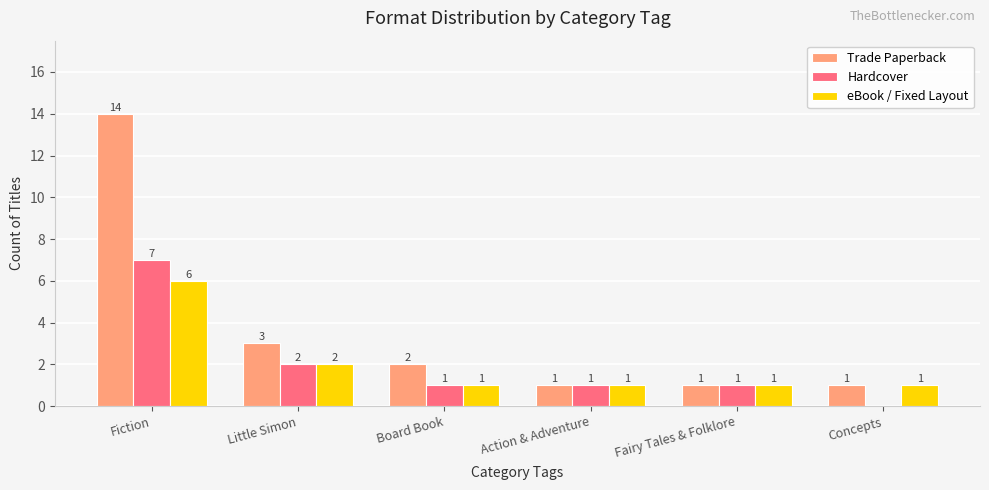

What is the spread (max minus min) of values at Concepts?

1